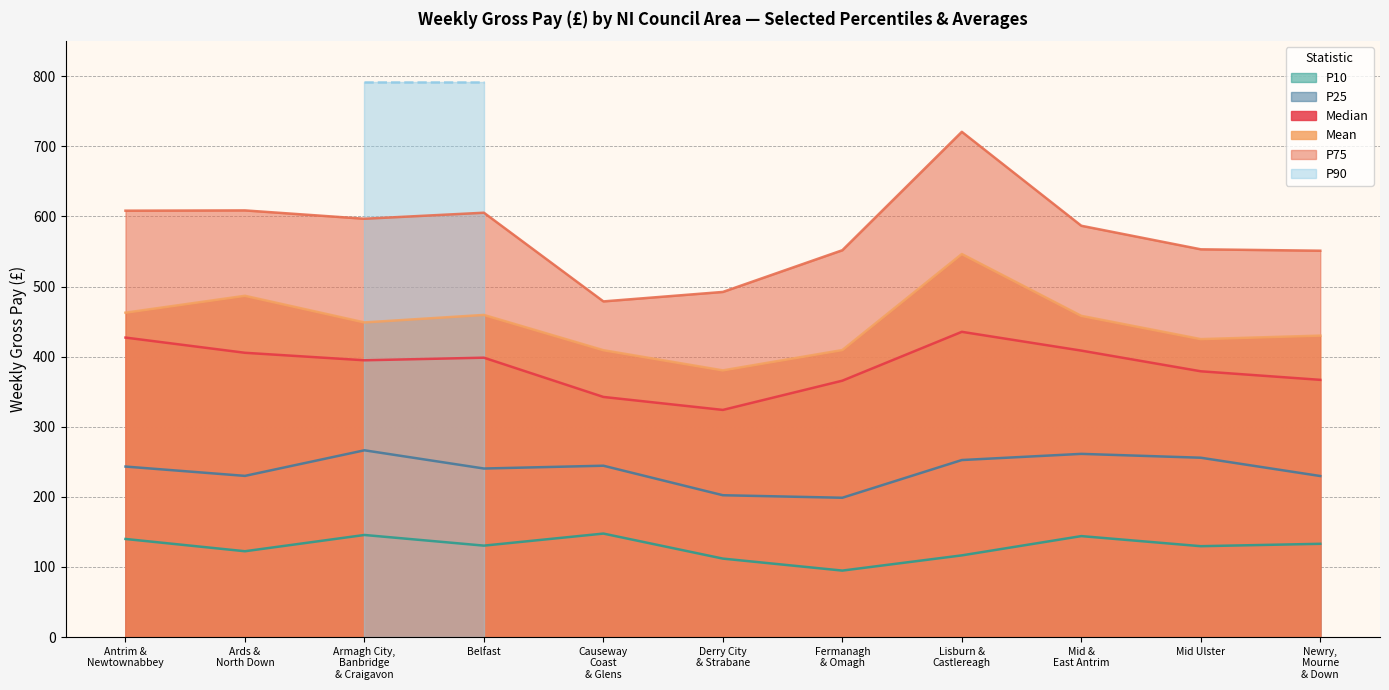

Does the chart display data point markers on the line(s)?

No